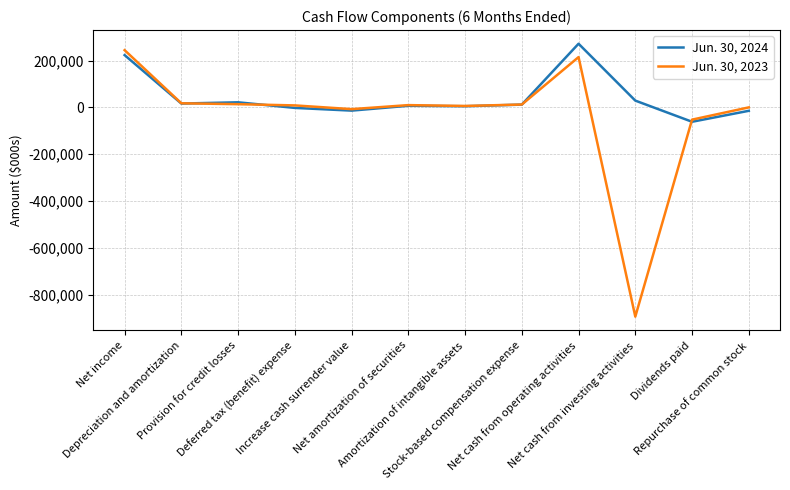

Which series has the largest total across all categories?

Jun. 30, 2024